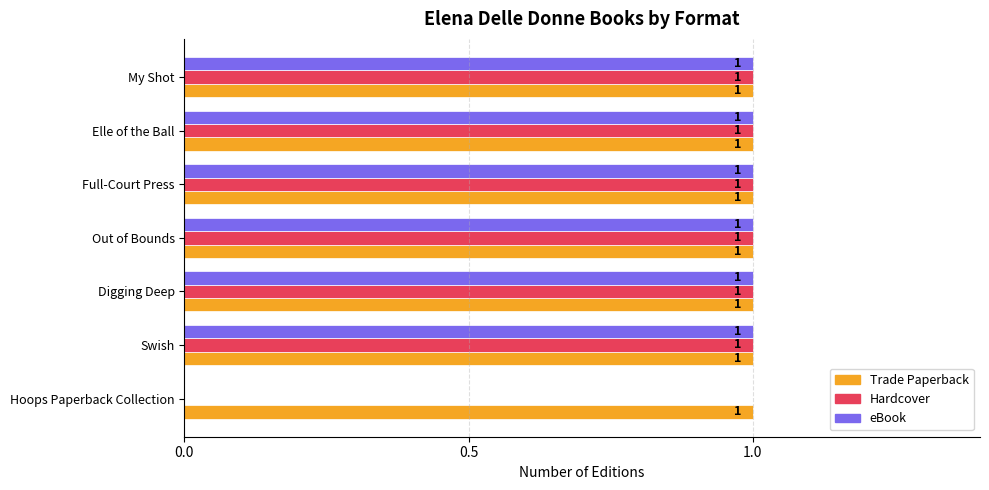

What is the sum of all Hardcover values?

6